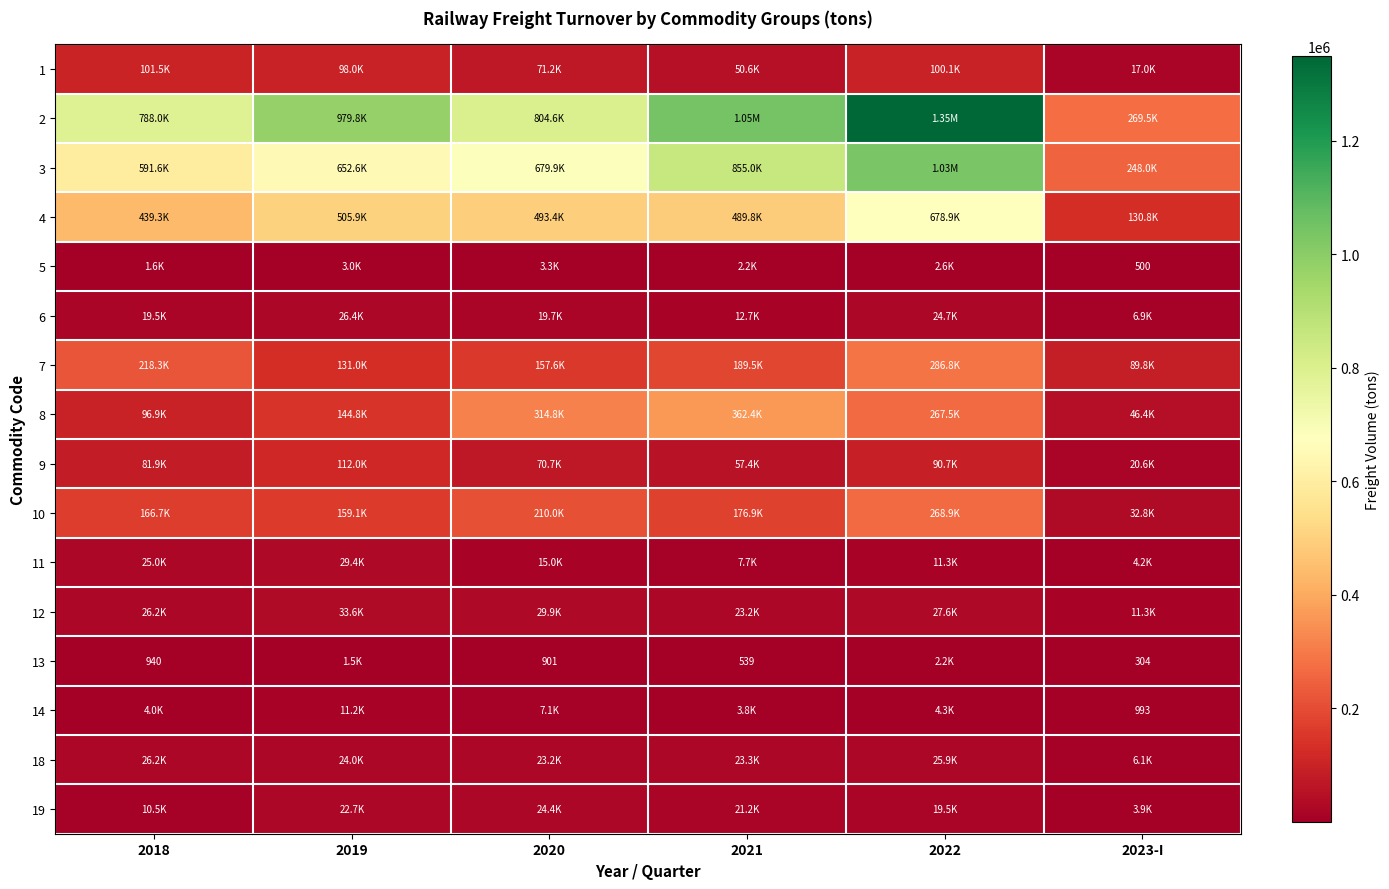

How many series are shown in this chart?

16